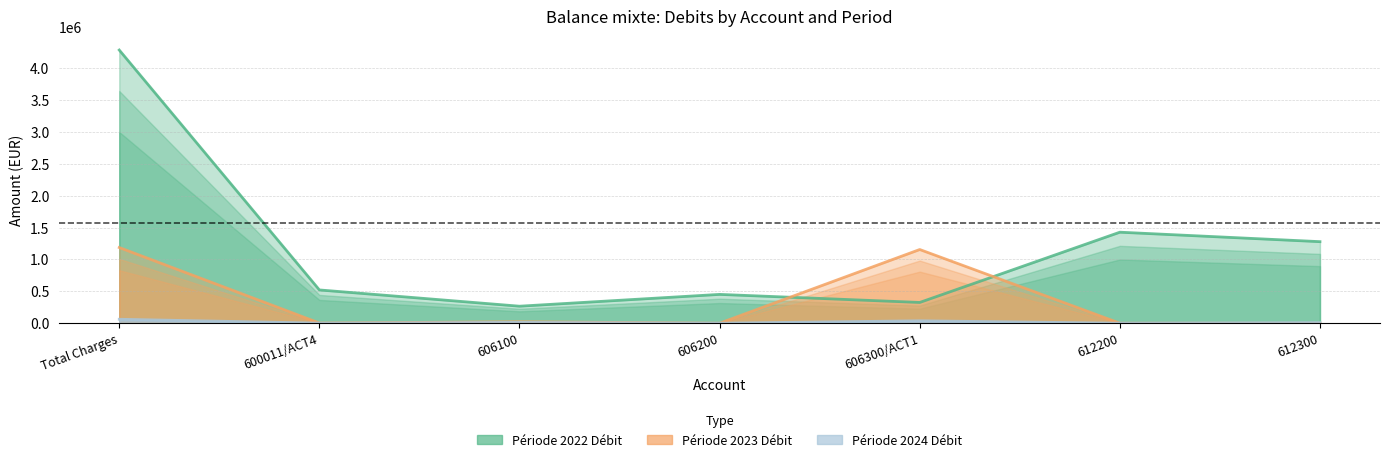

At which category is the sum across all series the highest?

Total Charges